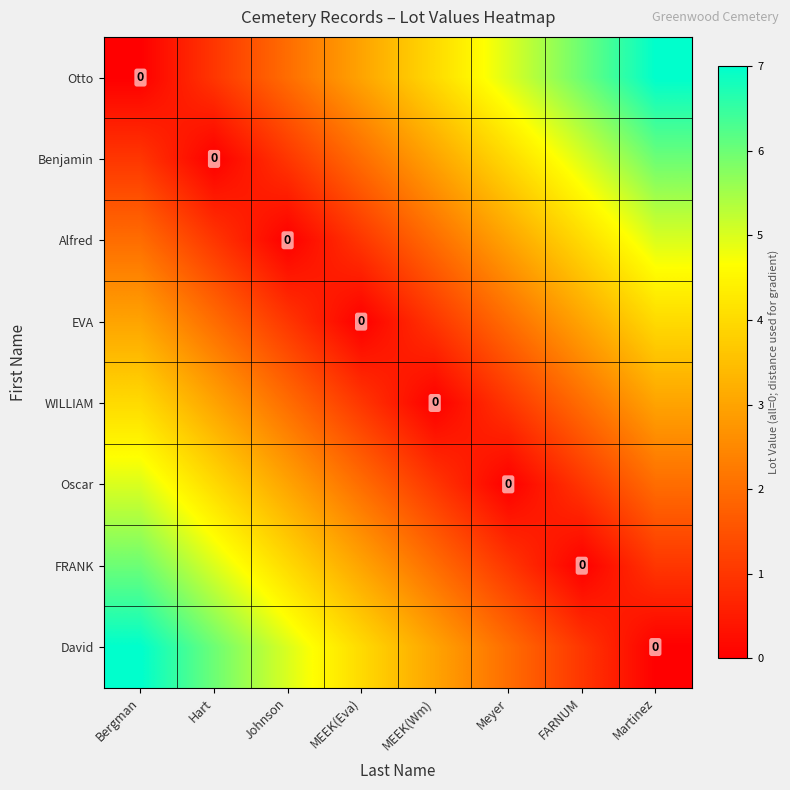

Rank the series at Bergman from lowest to highest value.

Otto, Benjamin, Alfred, EVA, WILLIAM, Oscar, FRANK, David